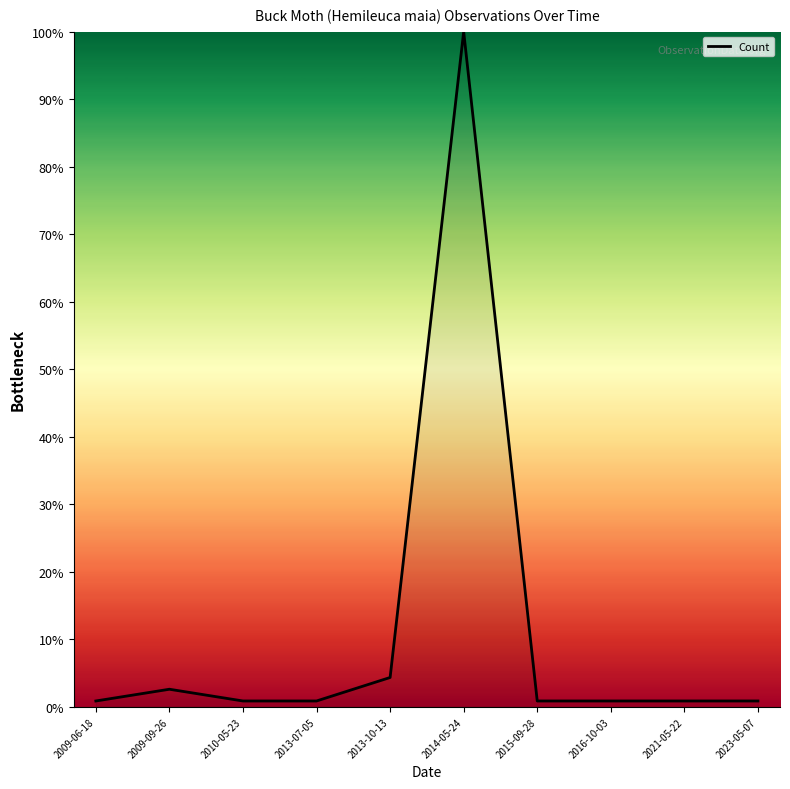

How many distinct data groups are displayed?

1